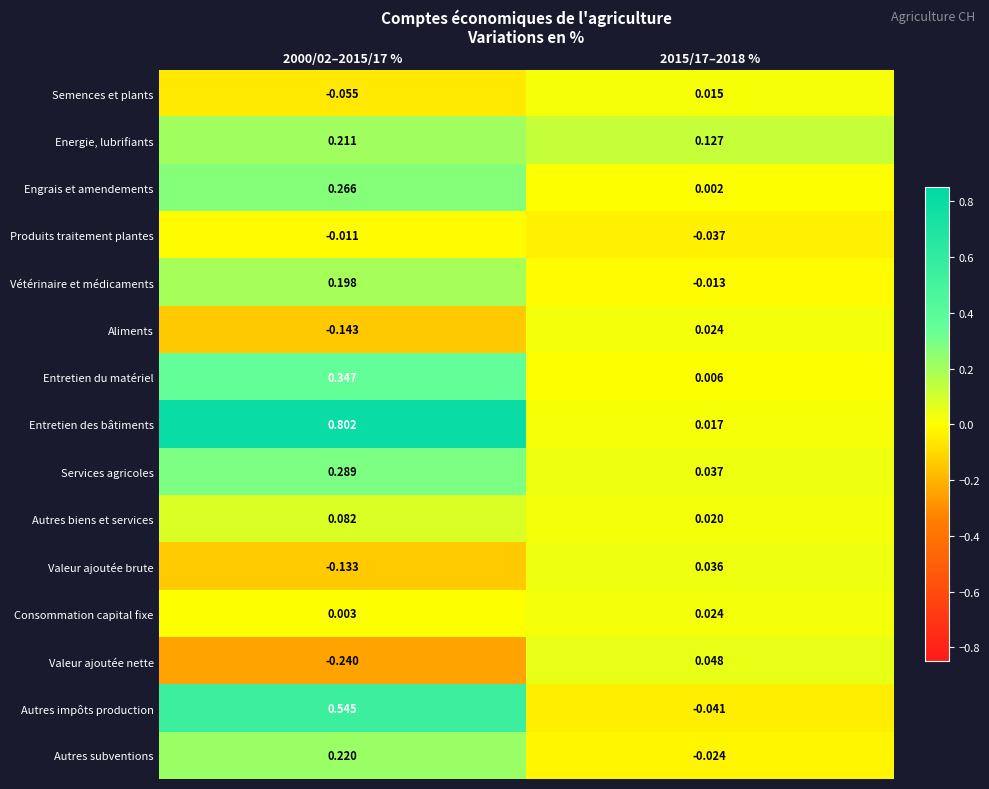

Is the value of Semences et plants at 2015/17–2018 % greater than the value of Autres biens et services at 2015/17–2018 %?

No